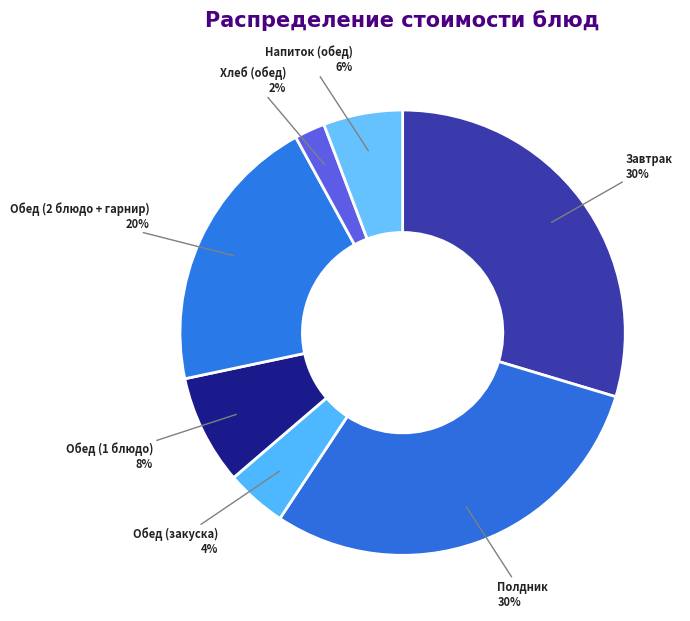

What is the smallest slice in the pie chart?

Хлеб (обед)